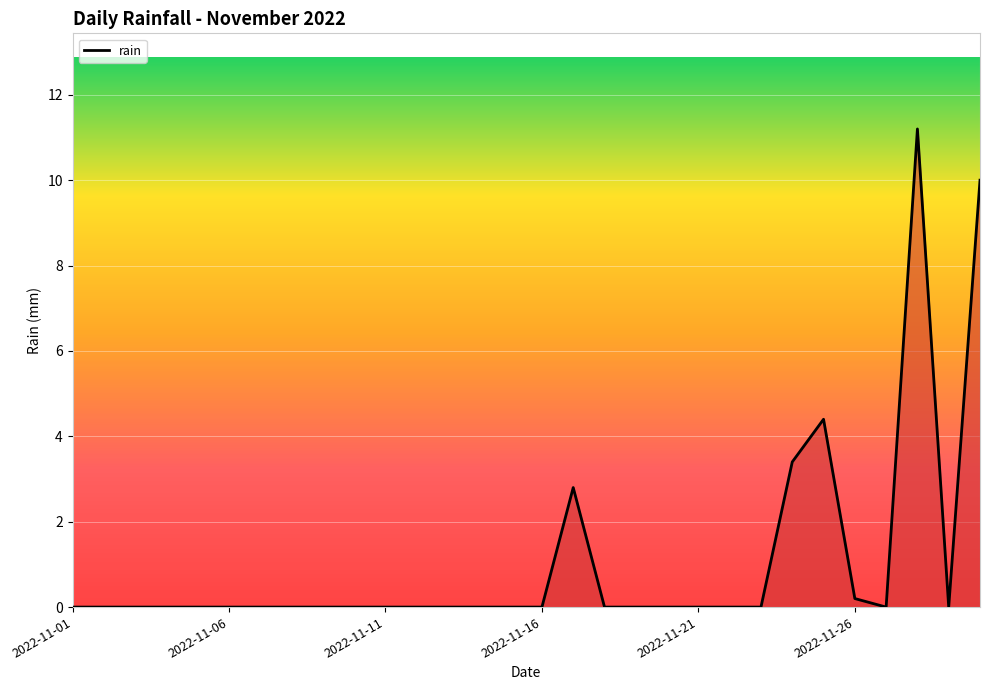

What is the maximum value shown in the chart?

11.2